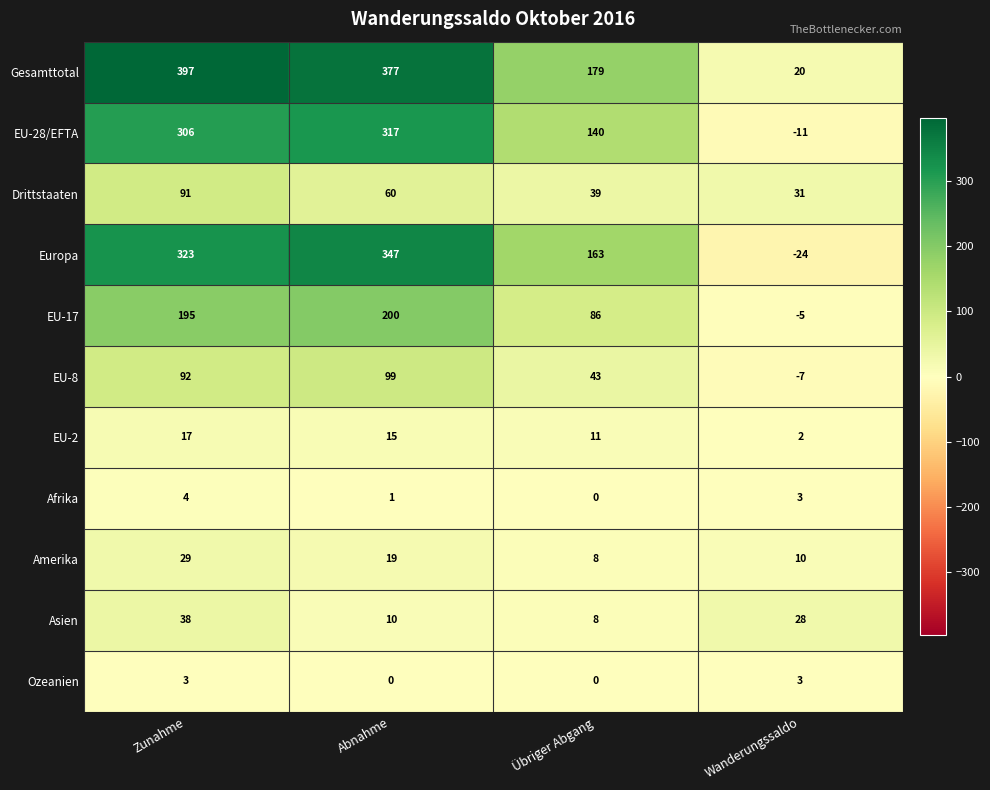

What is the total value across all series at Übriger Abgang?

677